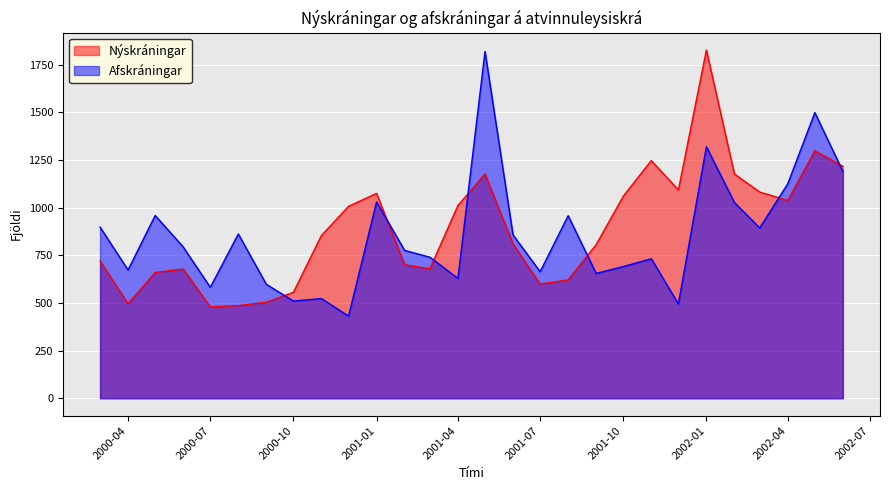

What is the difference between the Afskráningar values at 2000-10 and 2002-01?

810